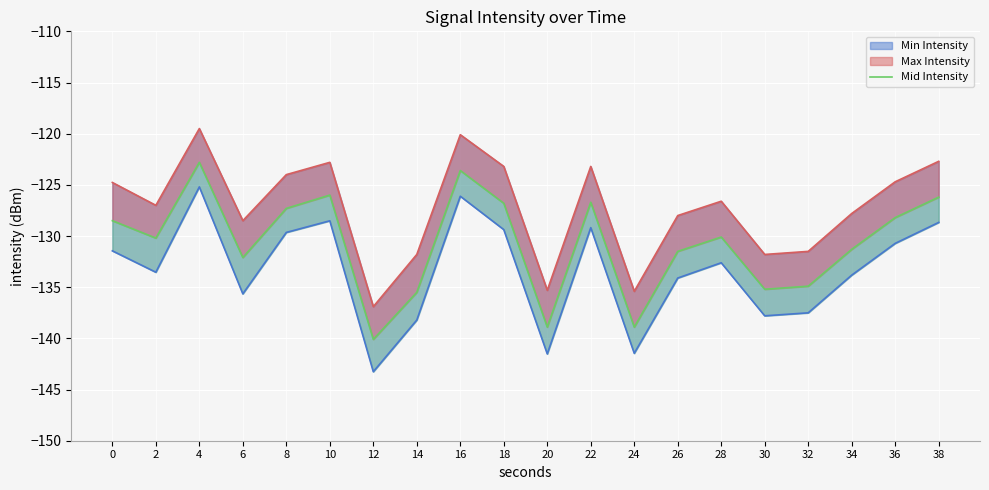

The chart shows a value of -168.8 at 10. True or false?

False